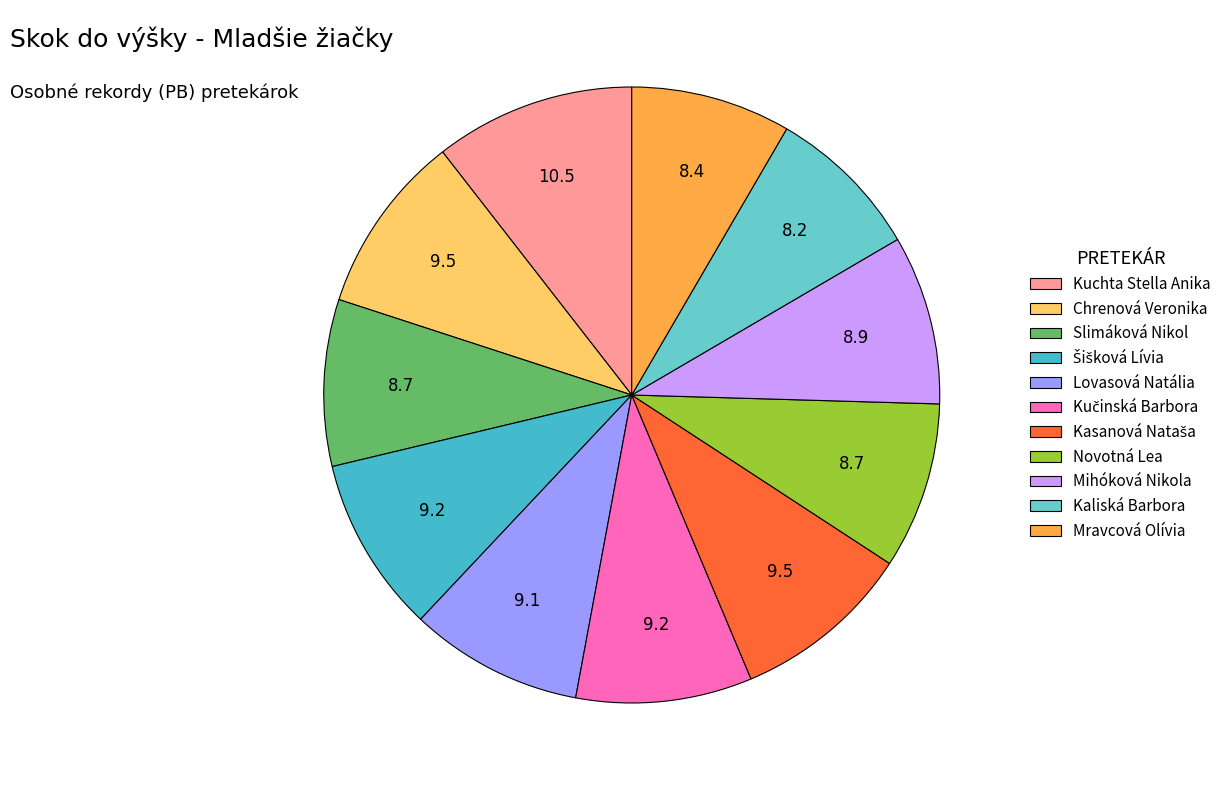

How many slices are in this pie chart?

11